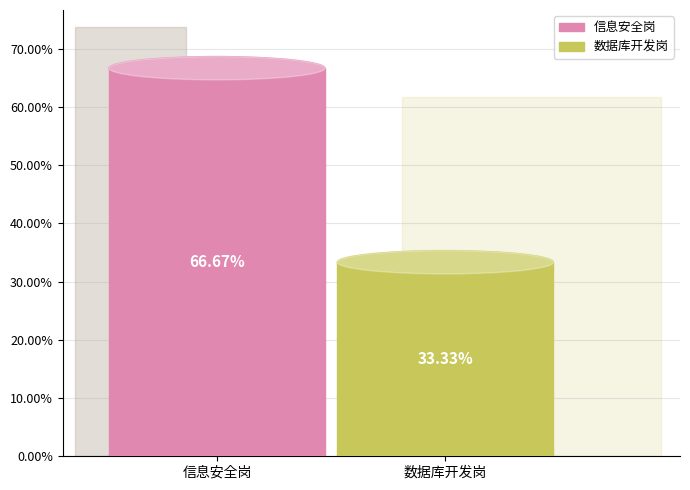

Which slice is the largest?

信息安全岗